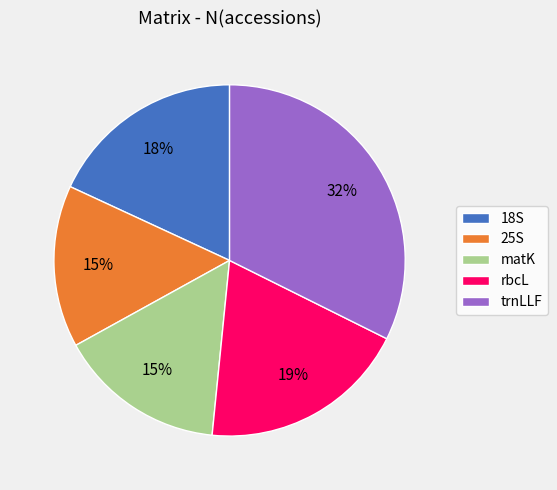

What percentage is the 25S slice, to the nearest percent?

15%